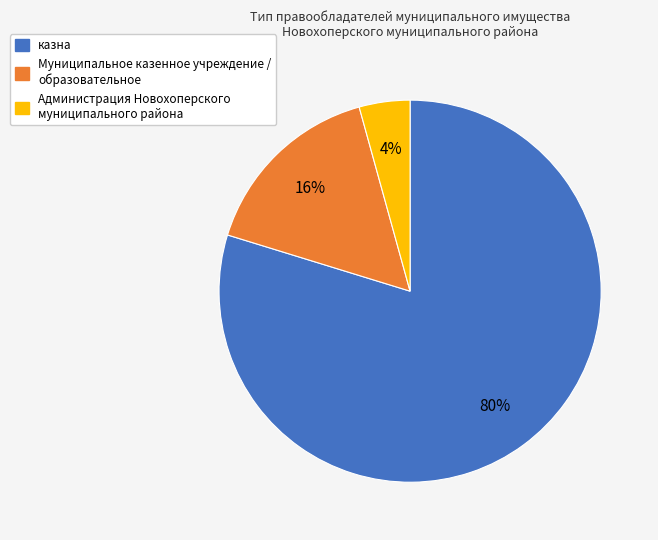

What percentage is the Муниципальное казенное учреждение / образовательное slice, to the nearest percent?

16%